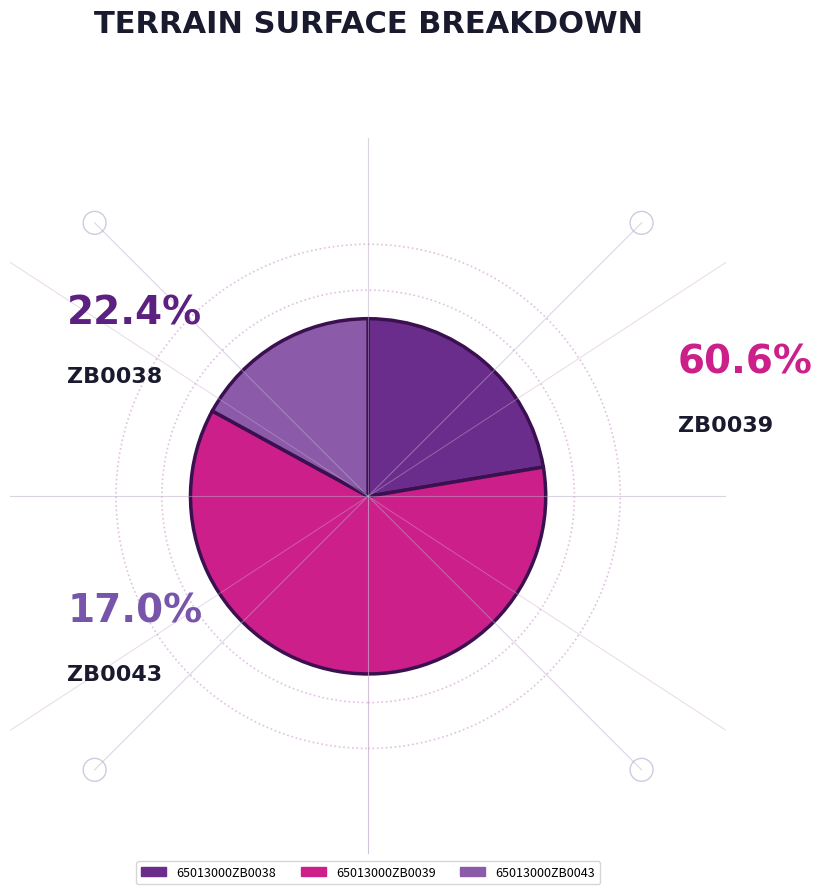

Is there a majority slice in this chart?

Yes